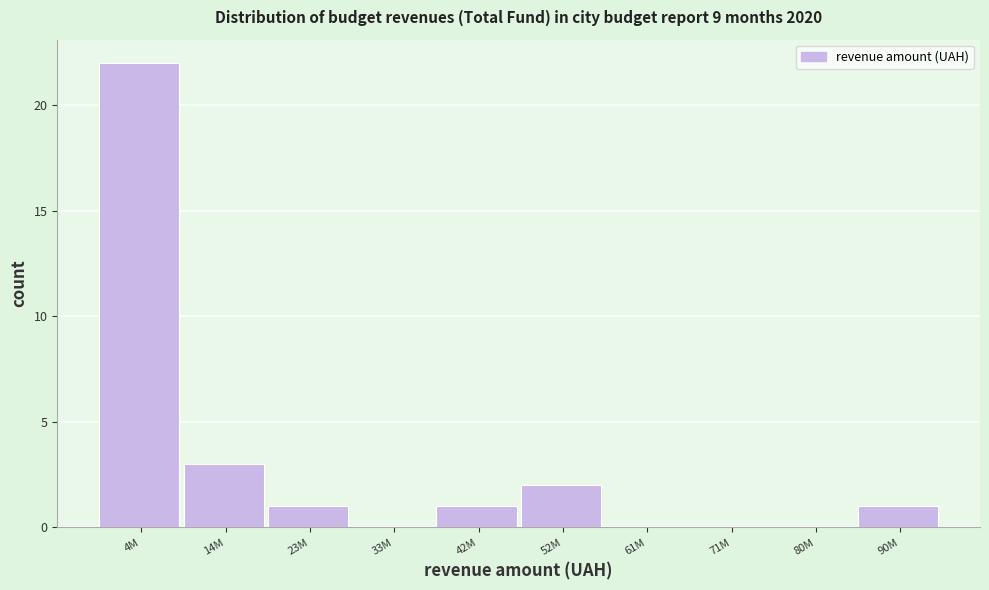

Reading right to left, transcribe all the data shown in this chart.

90M=1	80M=0	71M=0	61M=0	52M=2	42M=1	33M=0	23M=1	14M=3	4M=22